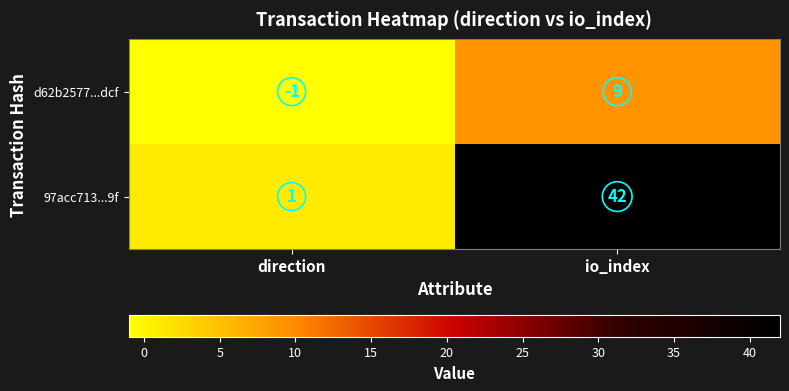

Rank the series by their average value, from highest to lowest.

97acc713...9f, d62b2577...dcf